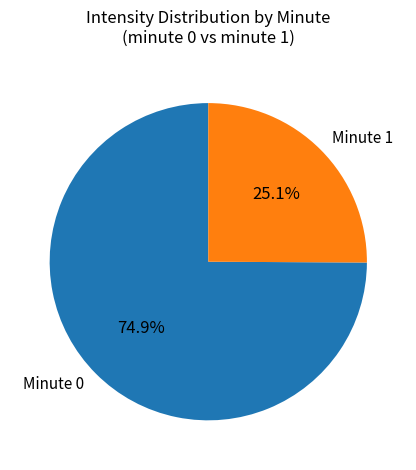

Which slice is the largest?

Minute 0